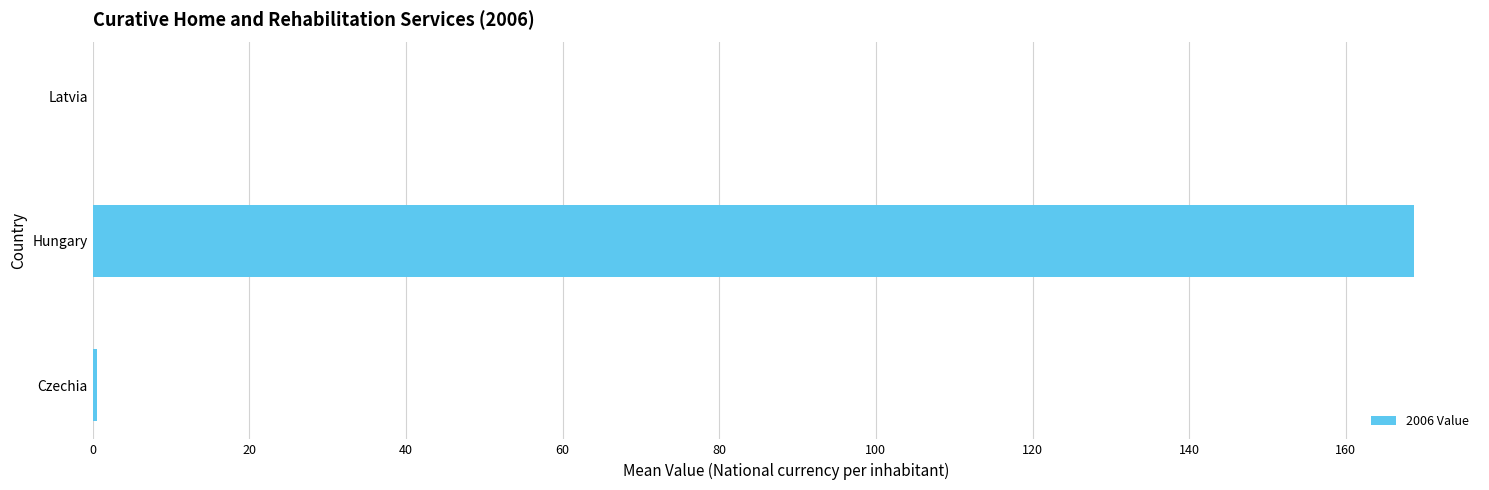

How many distinct data groups are displayed?

1